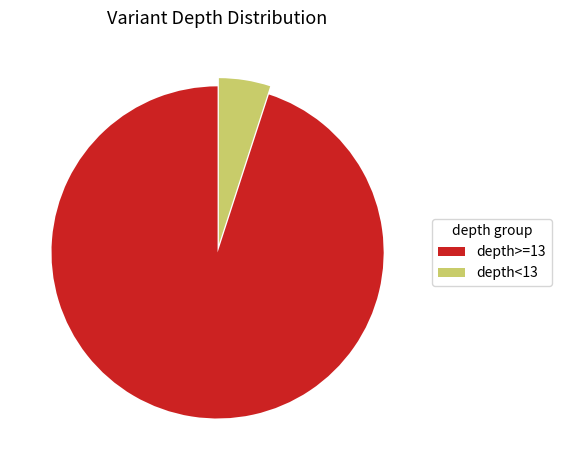

Count the number of slices in the pie.

2